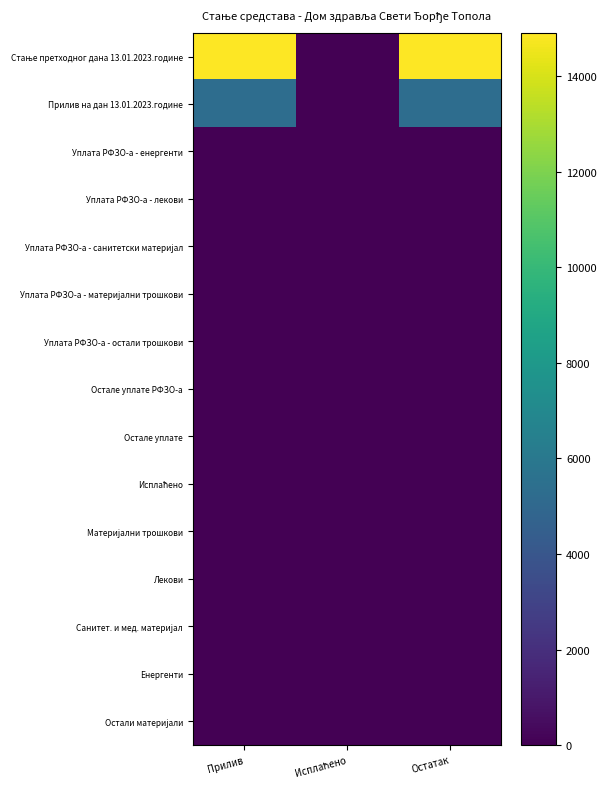

Which label corresponds to the smallest value in the chart?

Исплаћено